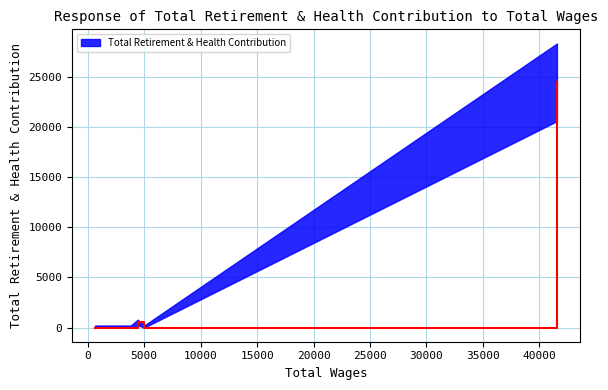

Which label corresponds to the smallest value in the chart?

650.0